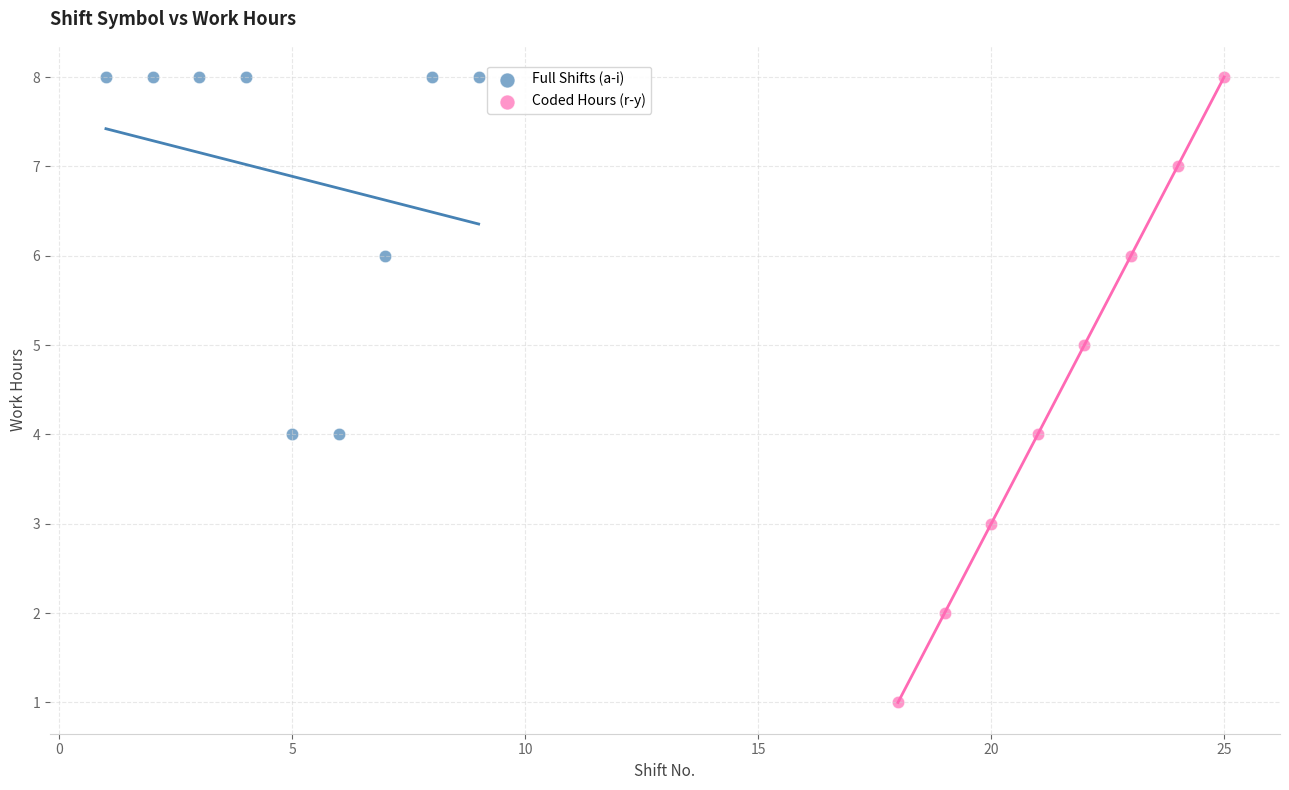

Which series reaches the minimum Y coordinate?

Coded Hours (r-y)